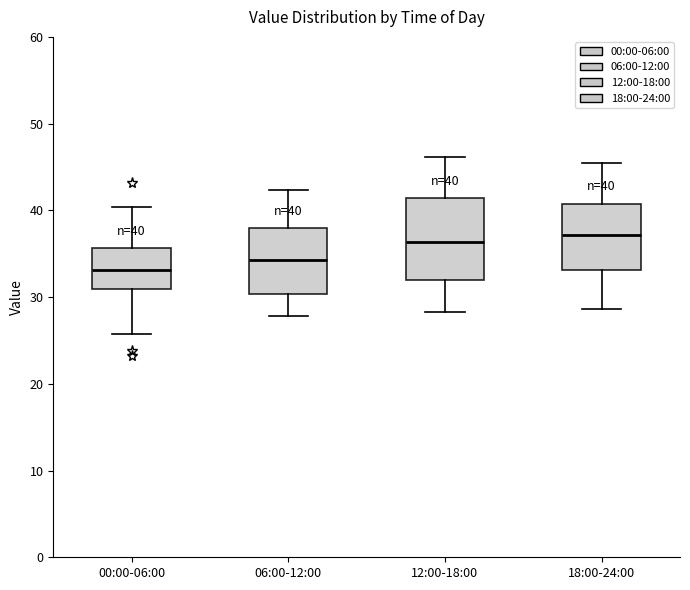

Comparing the boxes themselves (not the whiskers), which one is the tallest?

12:00-18:00